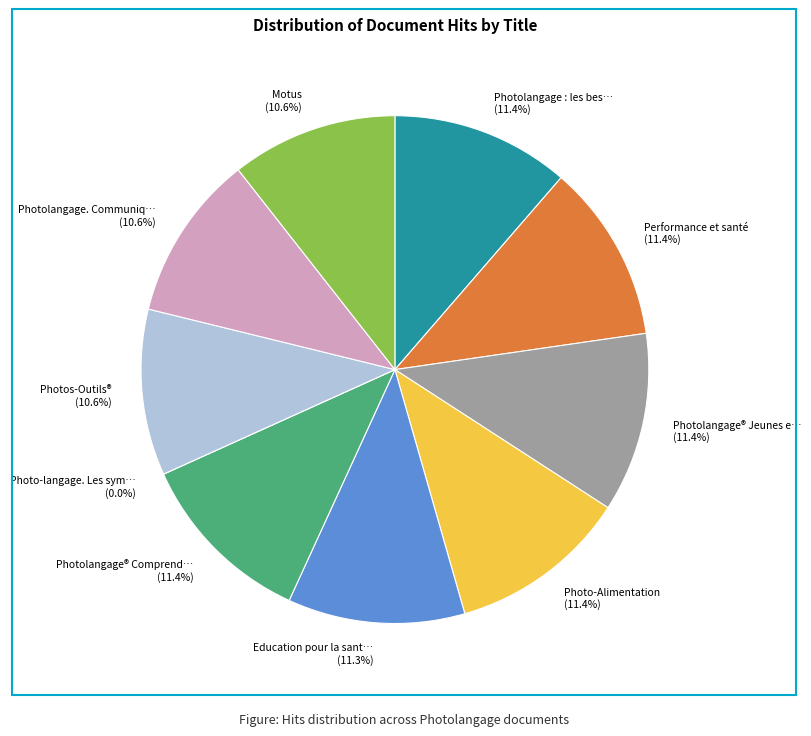

To the nearest percent, what is the difference between the Education pour la santé and Photolangage. Communiquer en groupe slice percentages?

1%